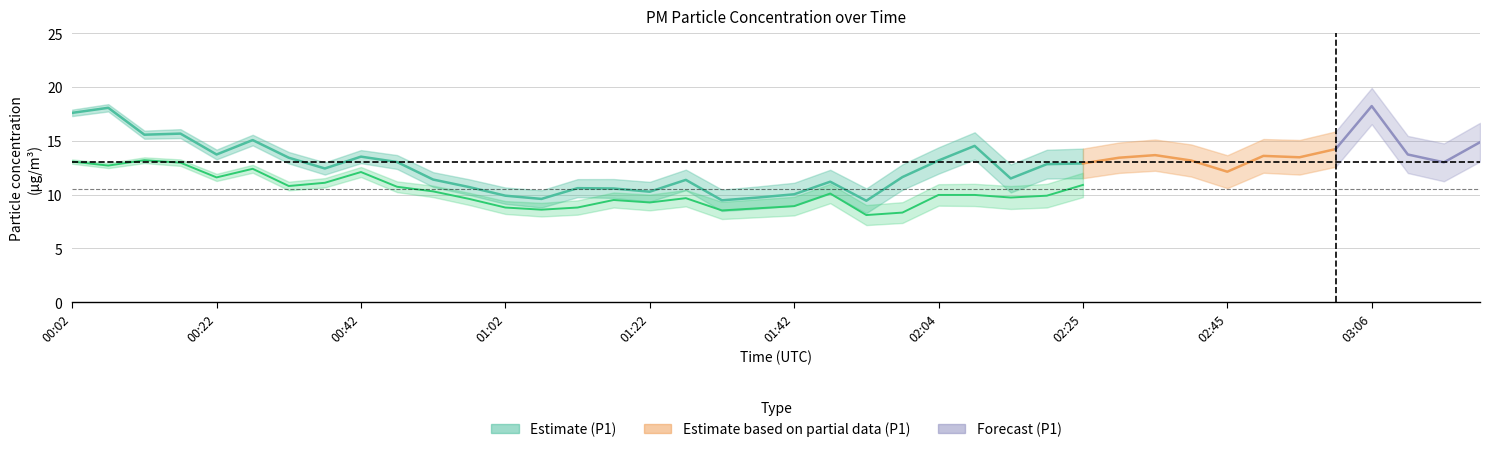

At which label does P1 first exceed 13?

00:02